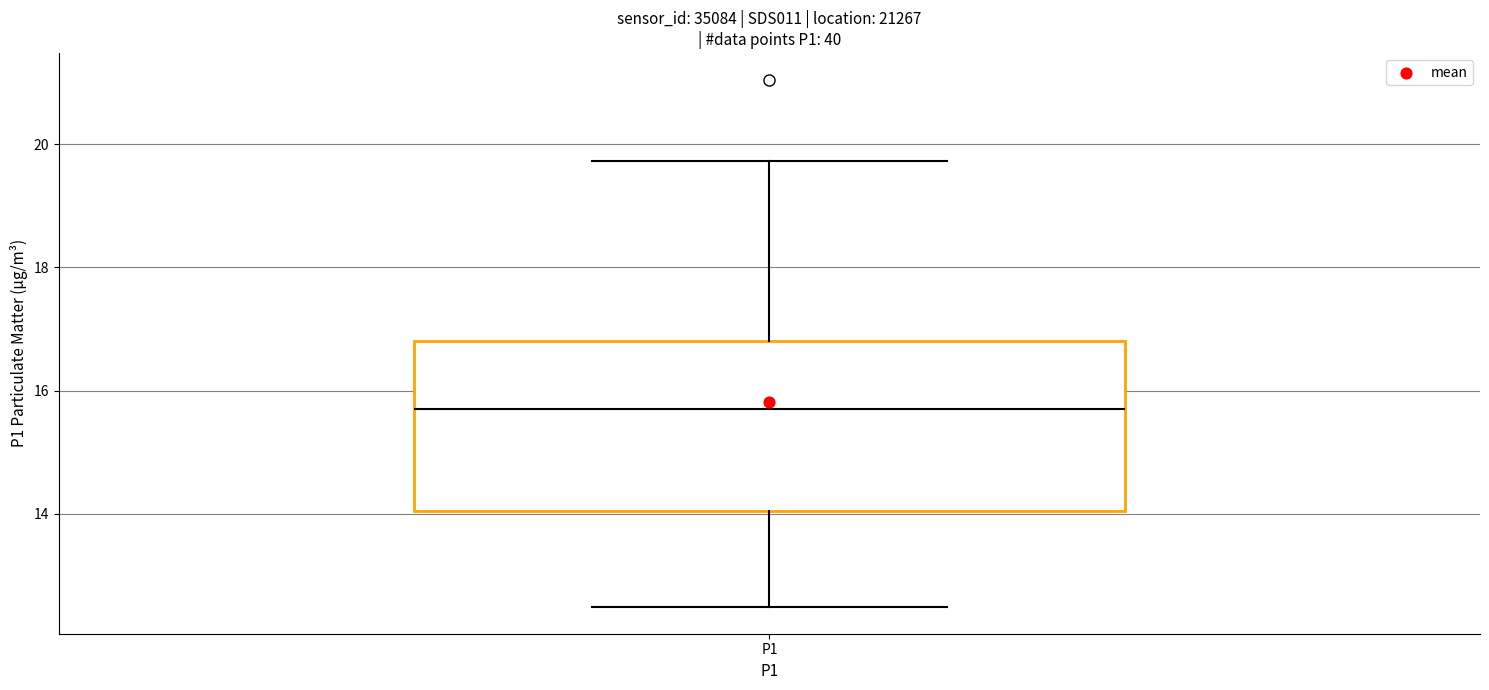

Read this box plot against the y-axis: the position of the median line, the range covered by the box, and the ends of both whiskers. The values are not printed on the chart, so give them approximately, as read against the axis.

median 15.8, box 14.0 to 16.8, whiskers 12.4 to 19.8